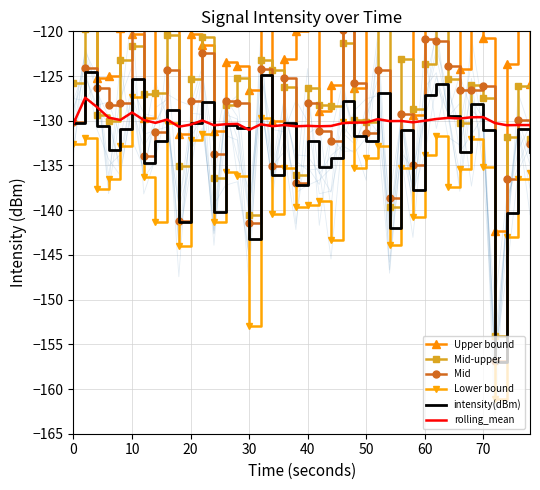

Count the number of categories in the chart.

40